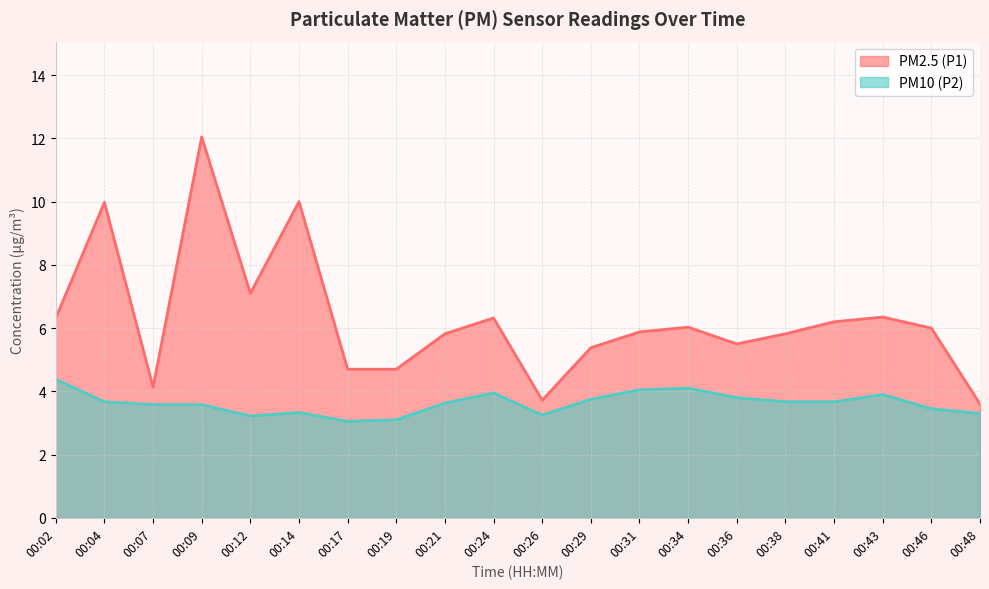

Between 00:24 and 00:43, which series saw the biggest shift?

PM10 (P2)